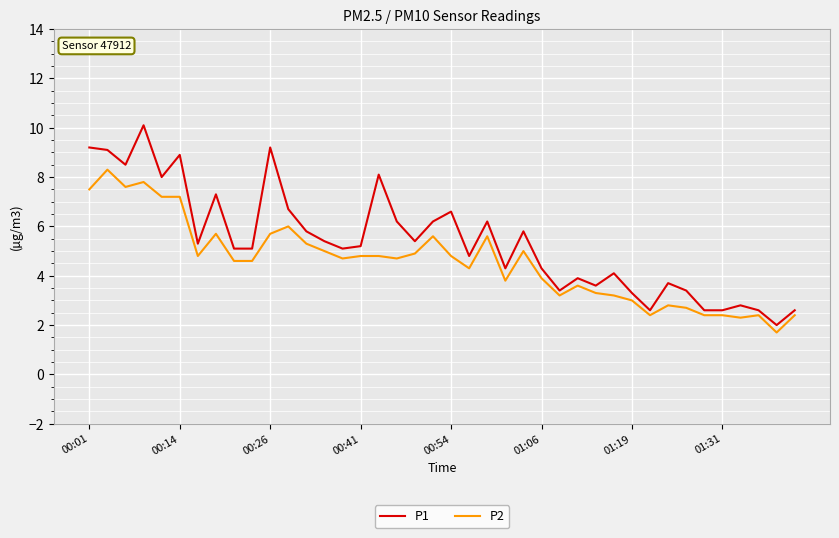

List the series in order of their peak value, lowest first.

P2, P1